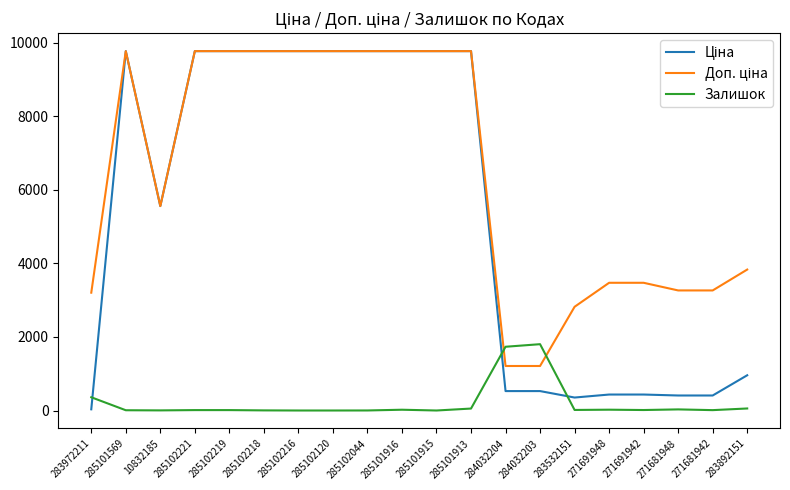

What is the maximum value shown in the chart?

9775.5